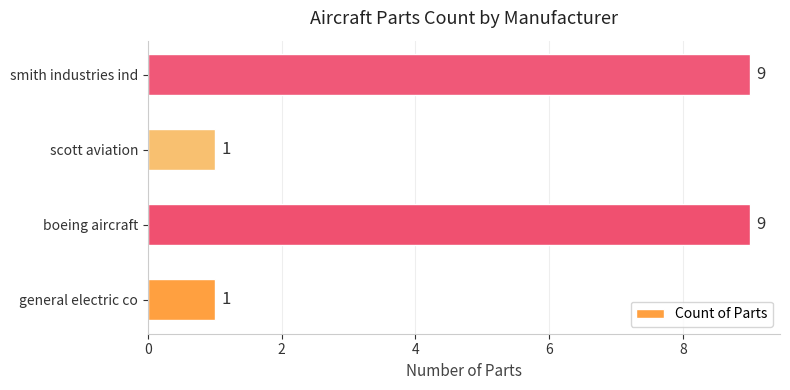

Count the number of categories in the chart.

4